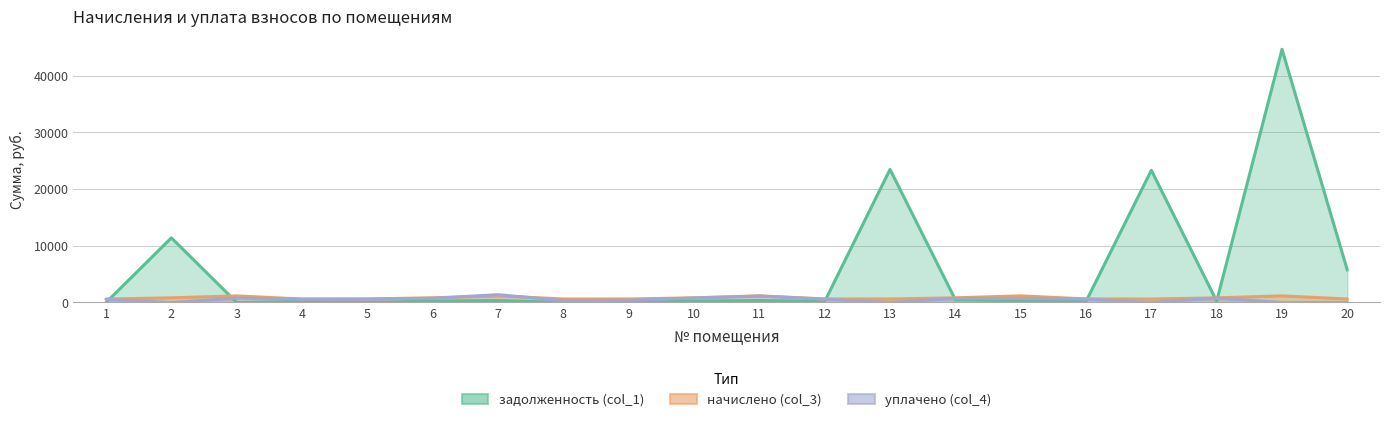

List the labels in order of задолженность (col_1) value, smallest first.

1, 3, 5, 8, 9, 4, 12, 16, 18, 10, 6, 15, 7, 11, 14, 20, 2, 17, 13, 19